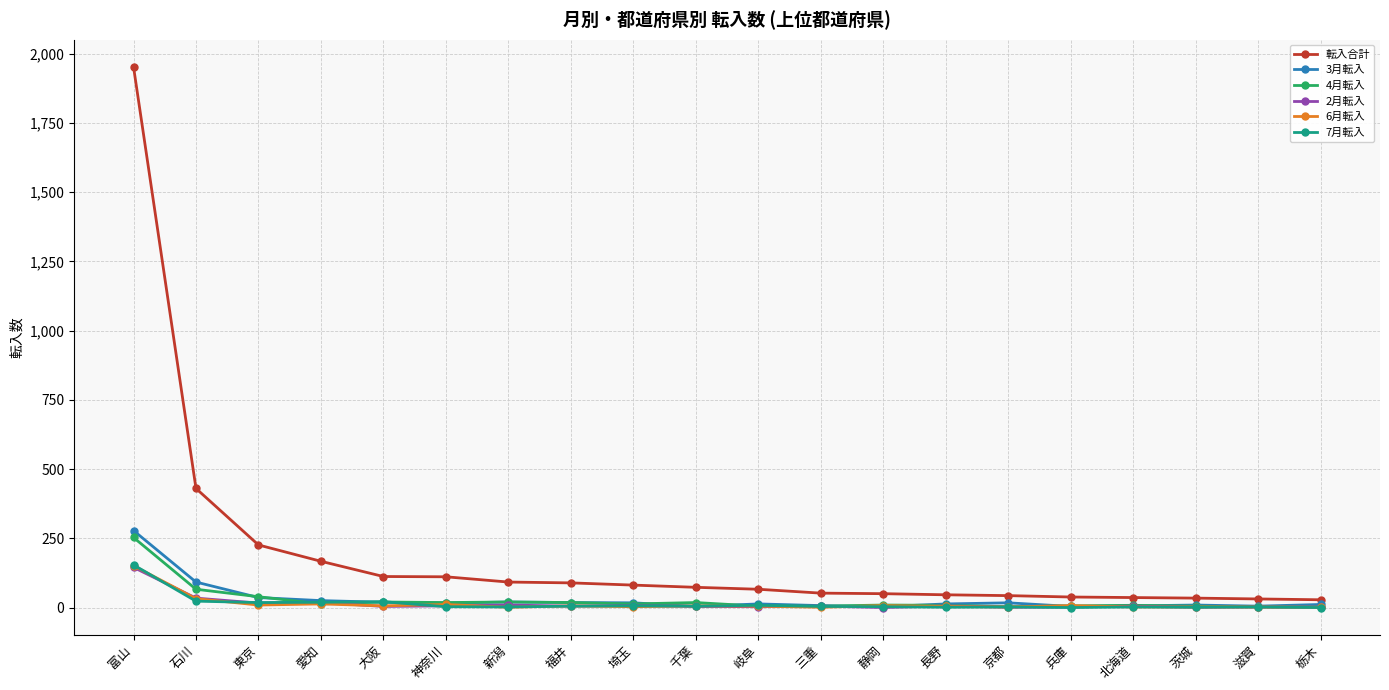

At which label does 転入合計 first exceed 73?

富山